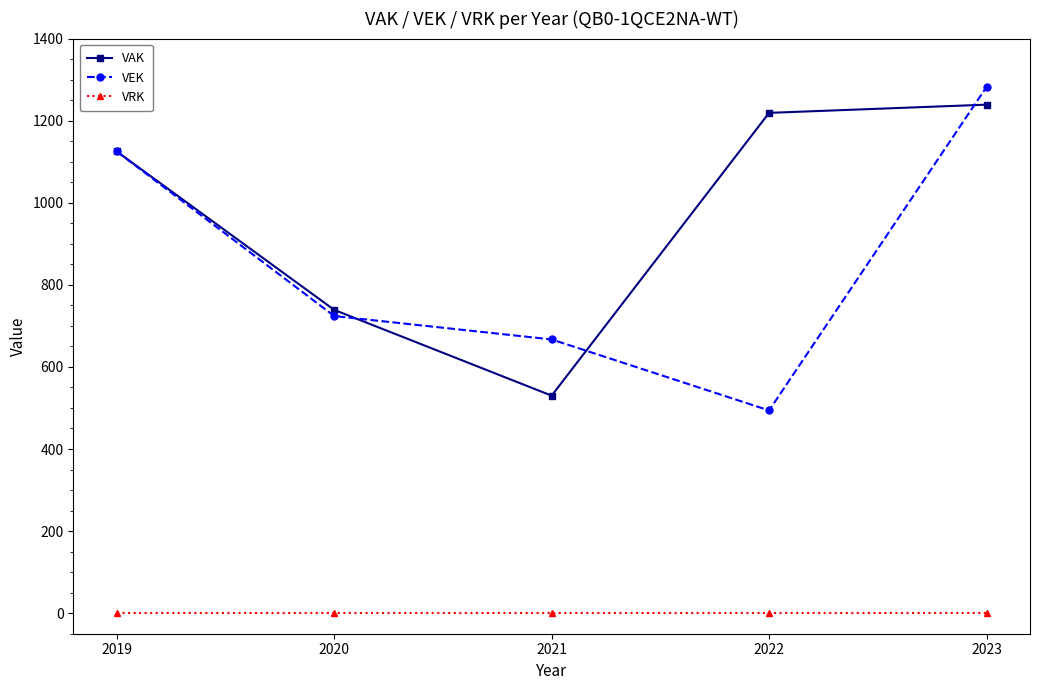

What is the value of the VAK point at the 5th from the left?

1239